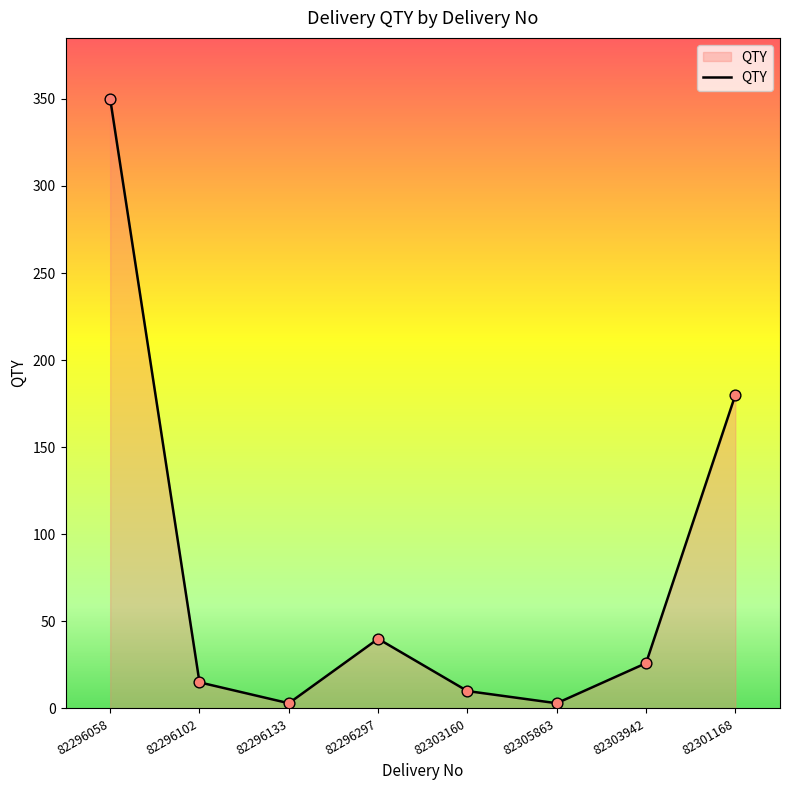

Between 82296297 and 82305863, which is larger?

82296297